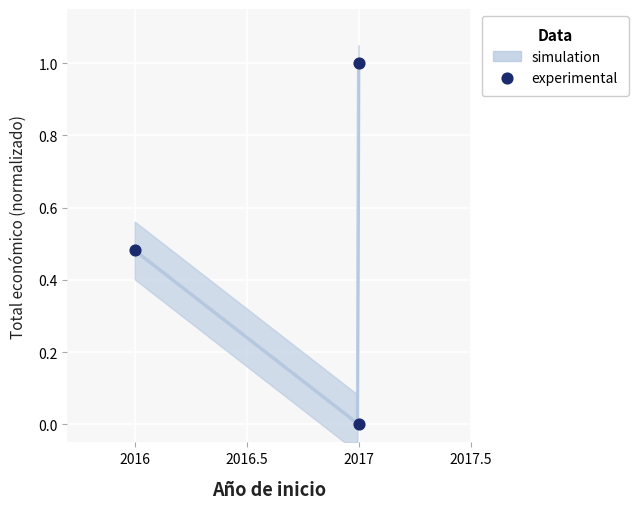

What is the range of Y values (max minus min)?

1.0